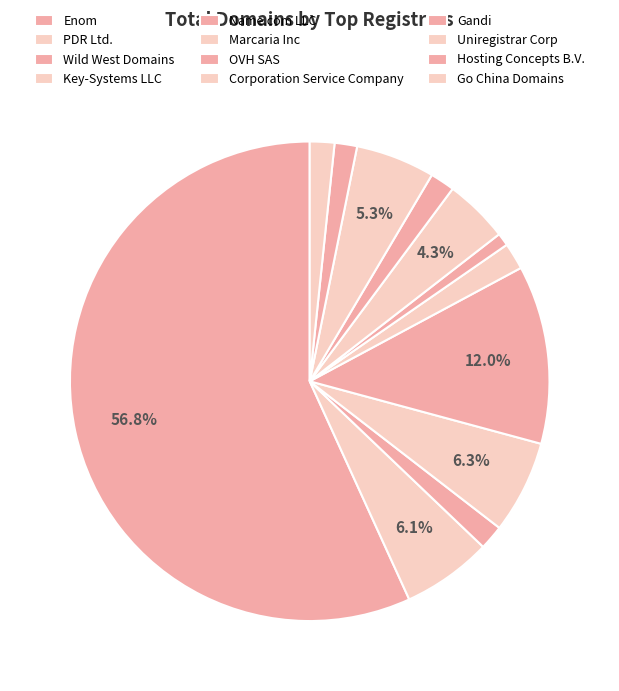

To the nearest percent, what is the difference between the Gandi and PDR Ltd. slice percentages?

4%